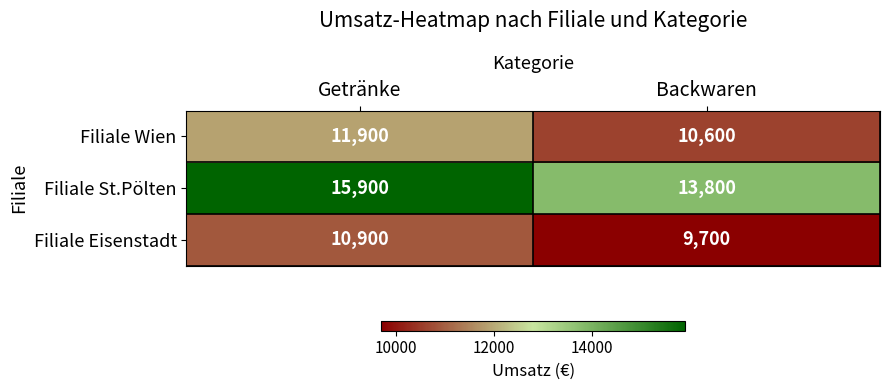

How many series are shown in this chart?

3